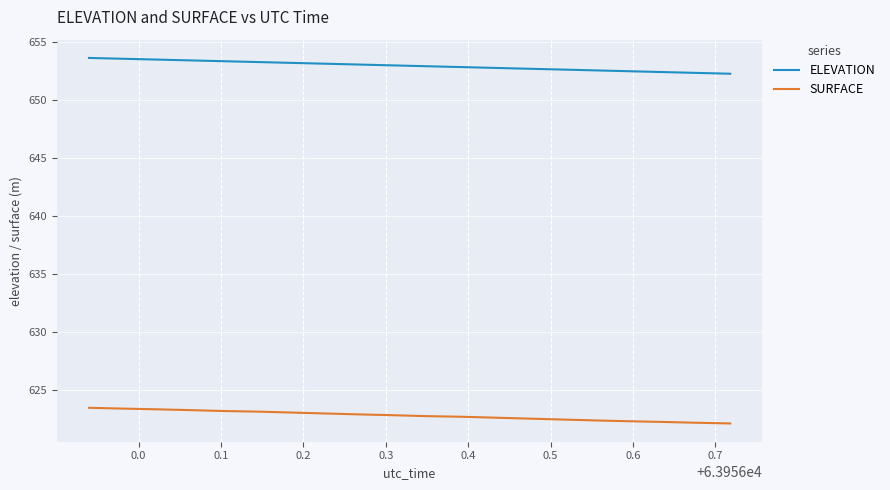

True or false: ELEVATION and SURFACE intersect in this chart.

False